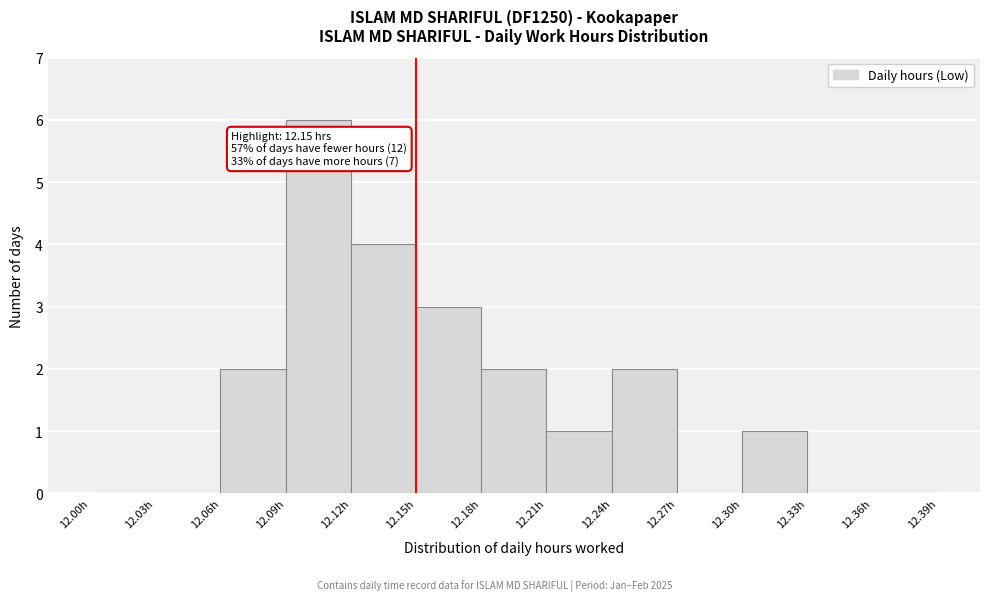

Which range on the x-axis has the tallest bar?

12.09 to 12.12